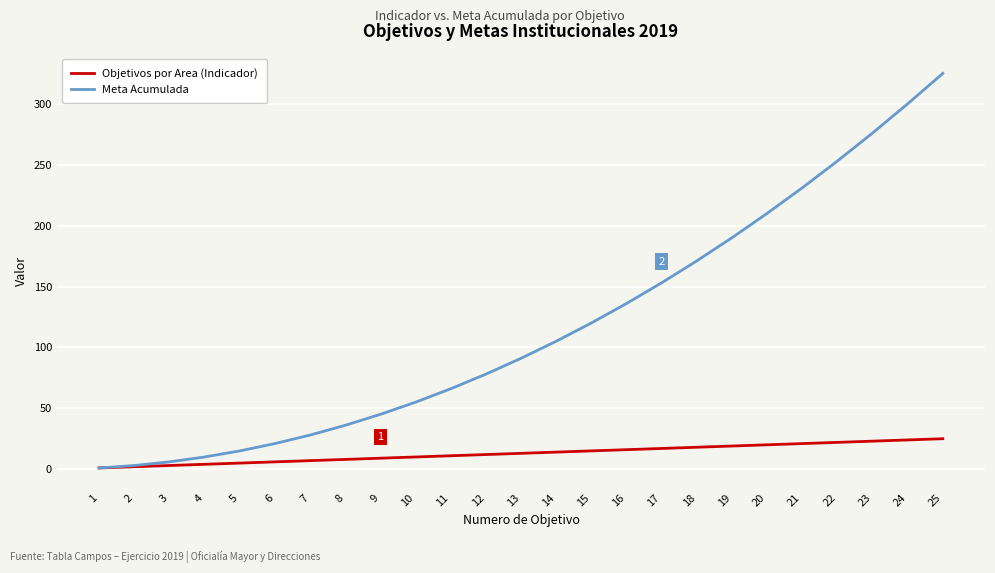

Is the value of Objetivos por Area (Indicador) at 2 greater than the value of Meta Acumulada at 8?

No